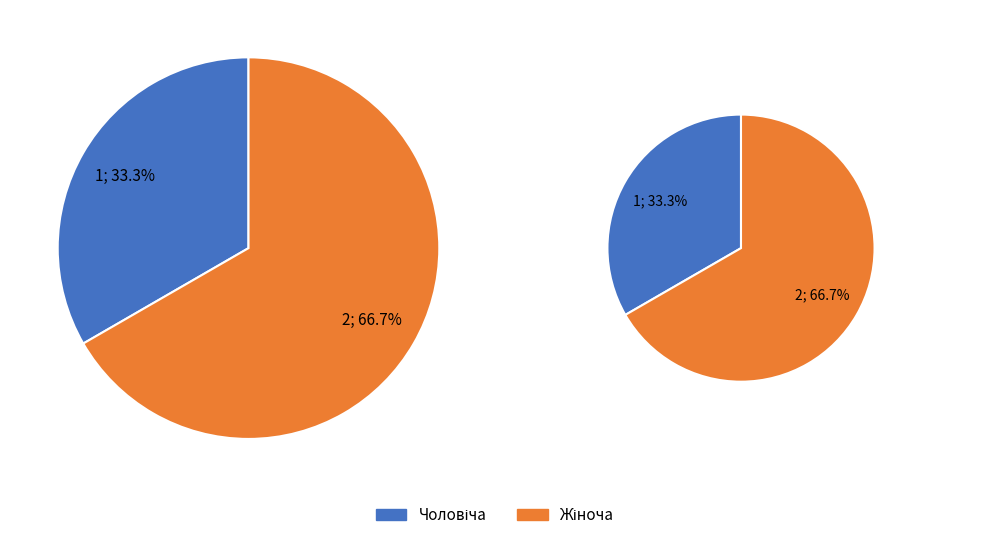

To the nearest percent, what is the difference between the largest and smallest slice percentages?

33%